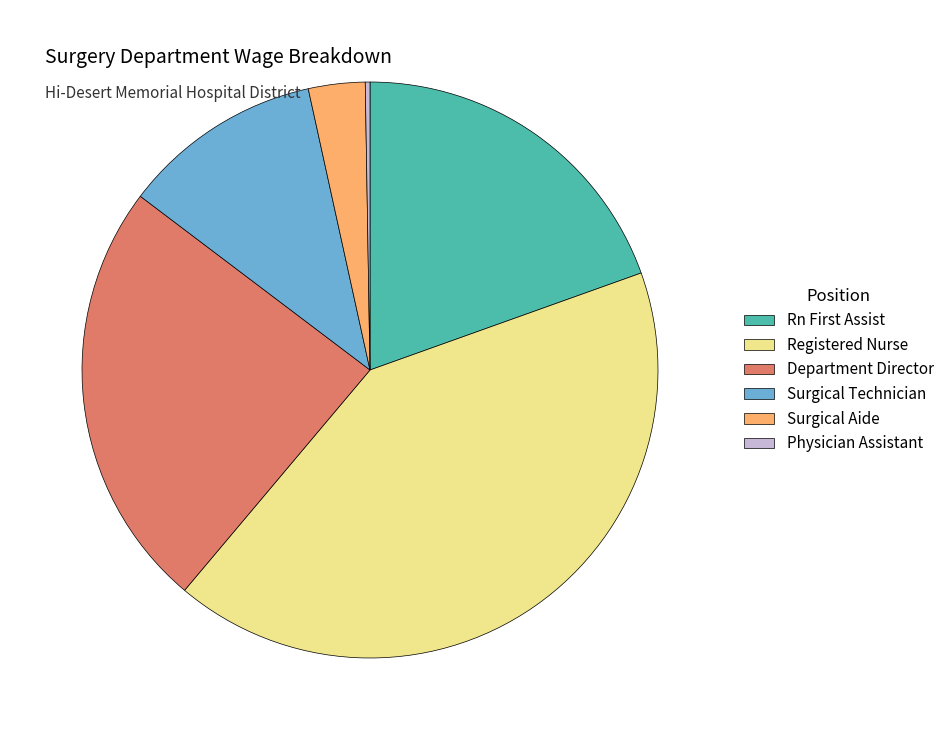

Is there any slice that represents more than half of the pie?

No